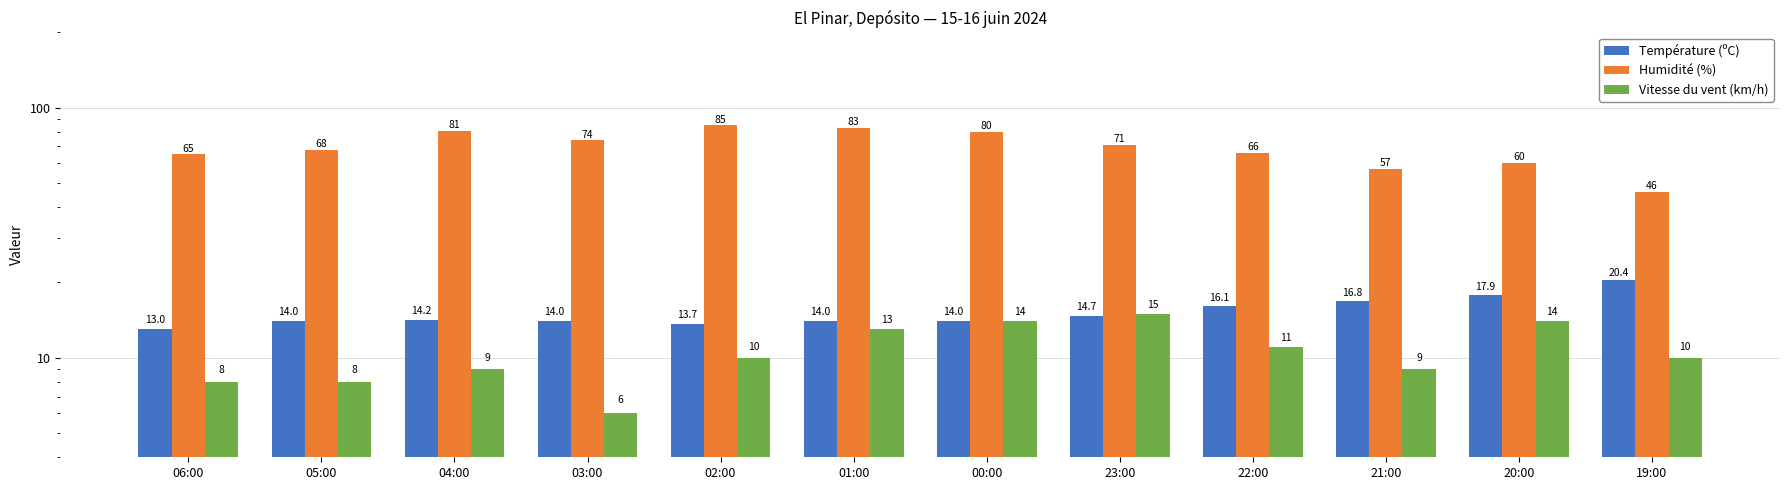

The value of Vitesse du vent (km/h) at 01:00 is 4.4. True or false?

False